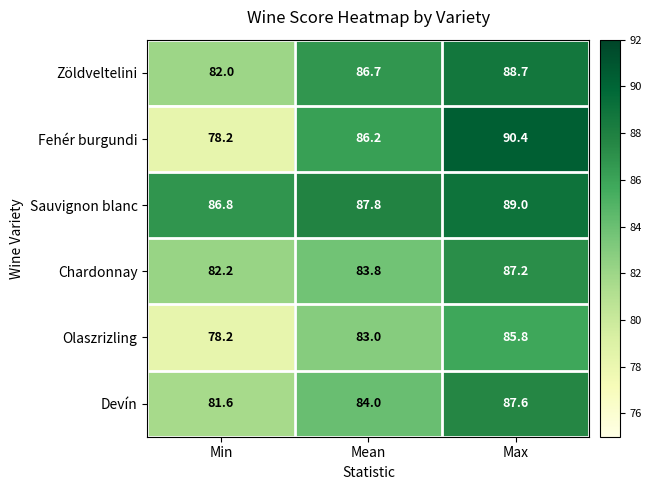

What is the minimum value shown in the chart?

78.2